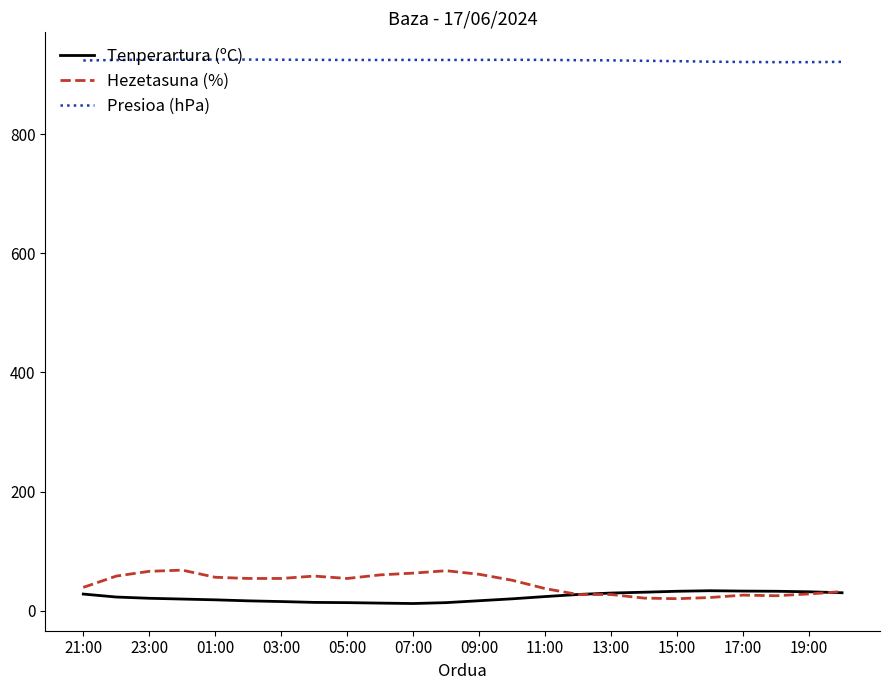

What is the maximum value for Hezetasuna (%)?

68.0